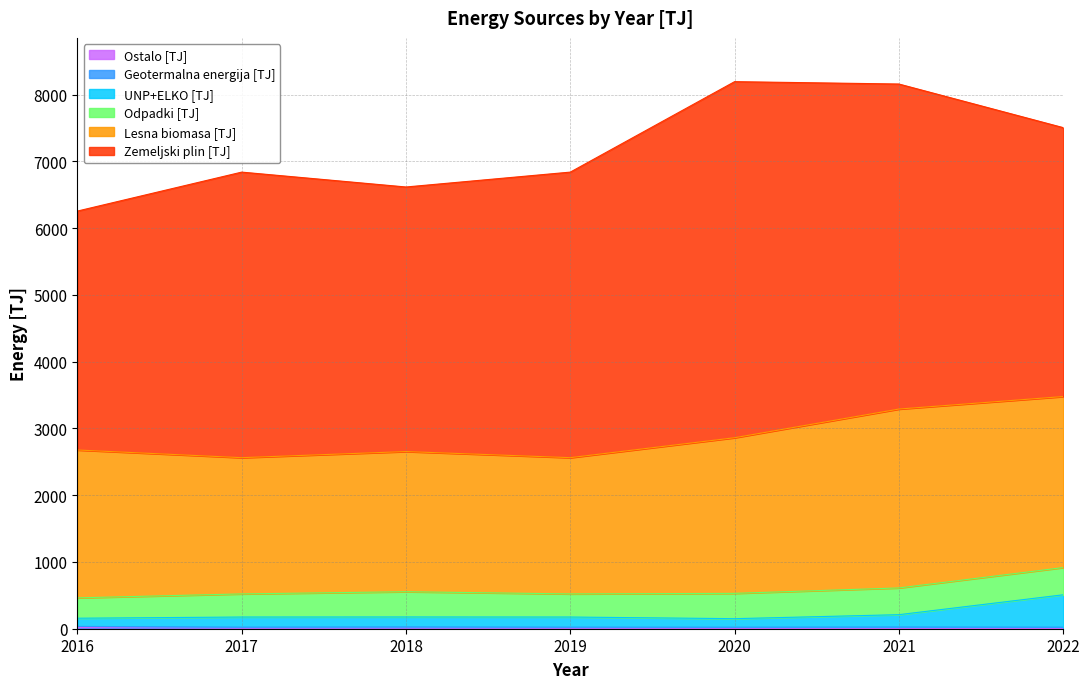

How many values in the Lesna biomasa [TJ] series exceed 2214?

4